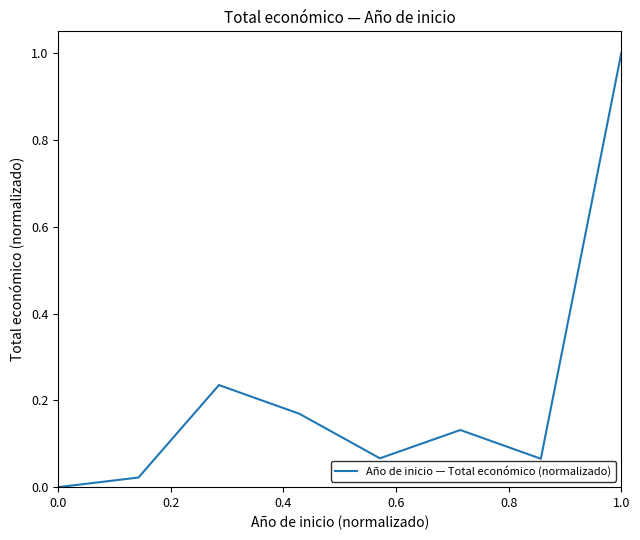

How many interior local peaks (higher than both neighbors) does the data have?

2